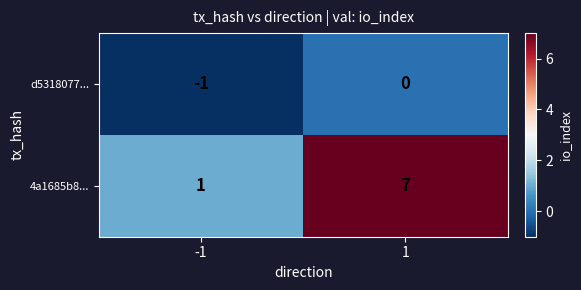

The value of 4a1685b8... at 1 is 7. True or false?

True